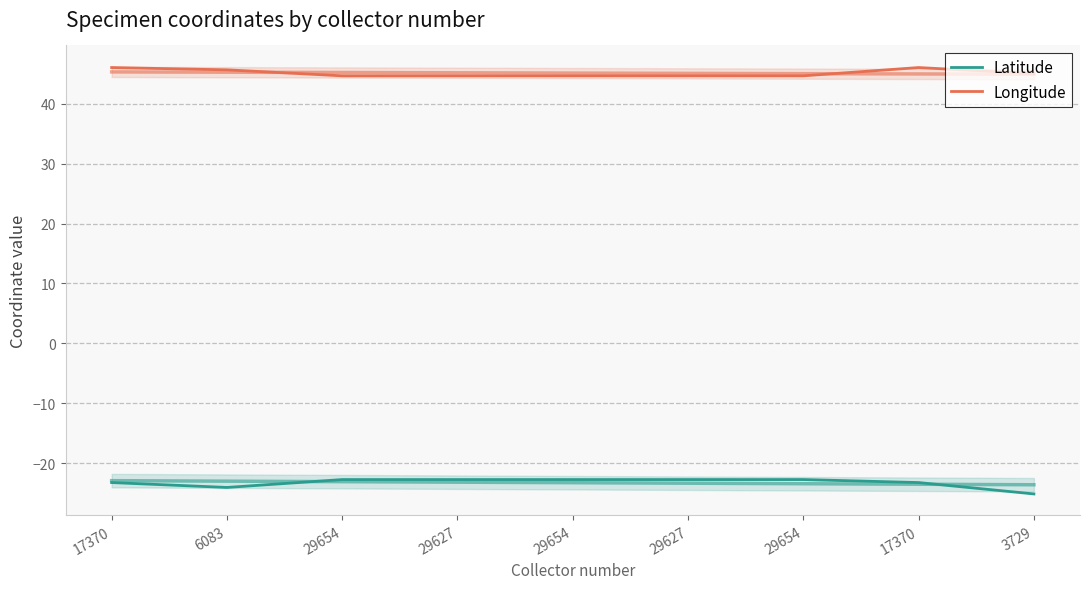

At which label is Latitude closest to -23?

29654